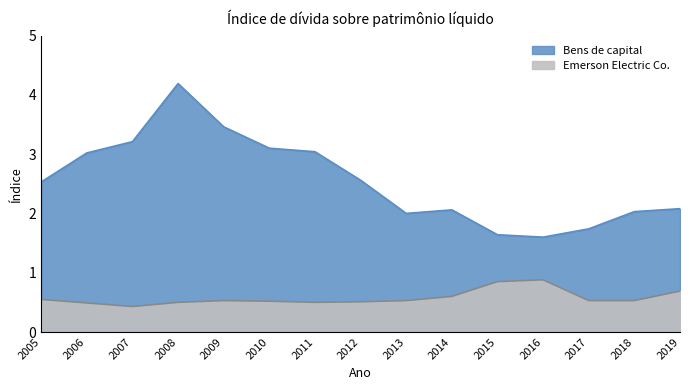

Does the chart display data point markers on the line(s)?

No